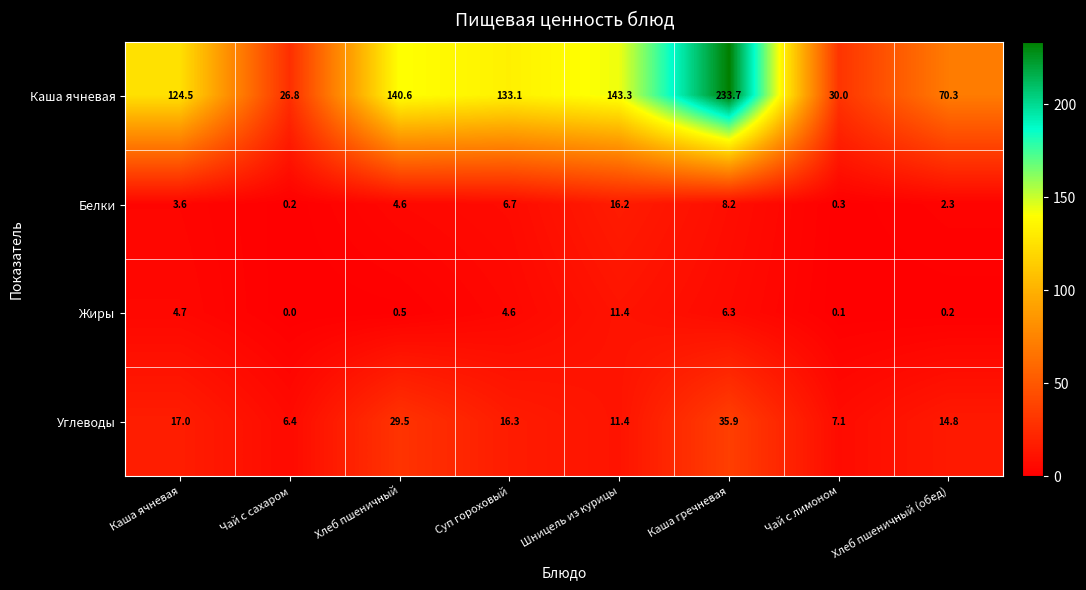

Count the number of data series in this chart.

4